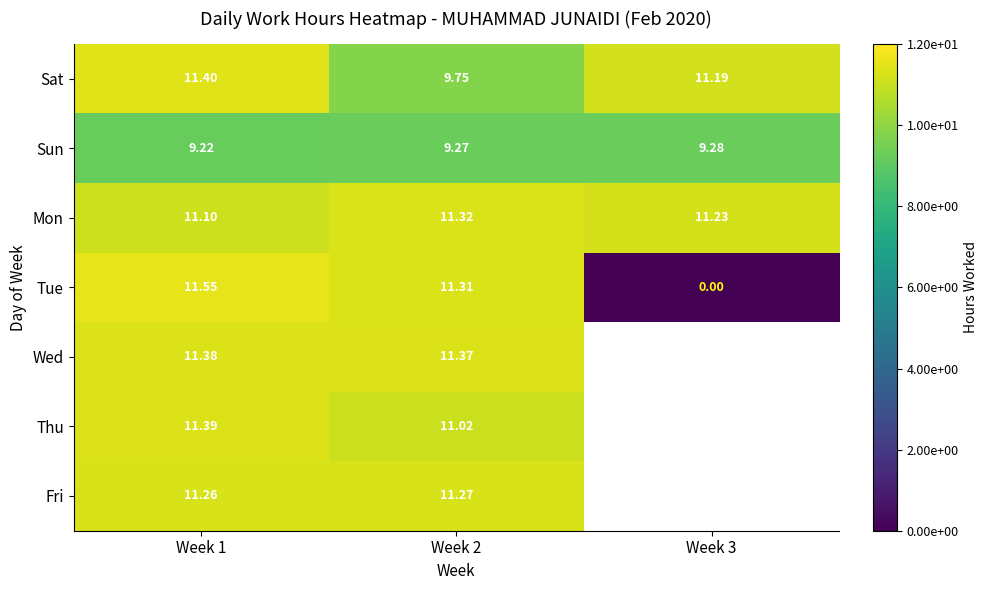

At which category does the chart reach its minimum across all series?

Week 3